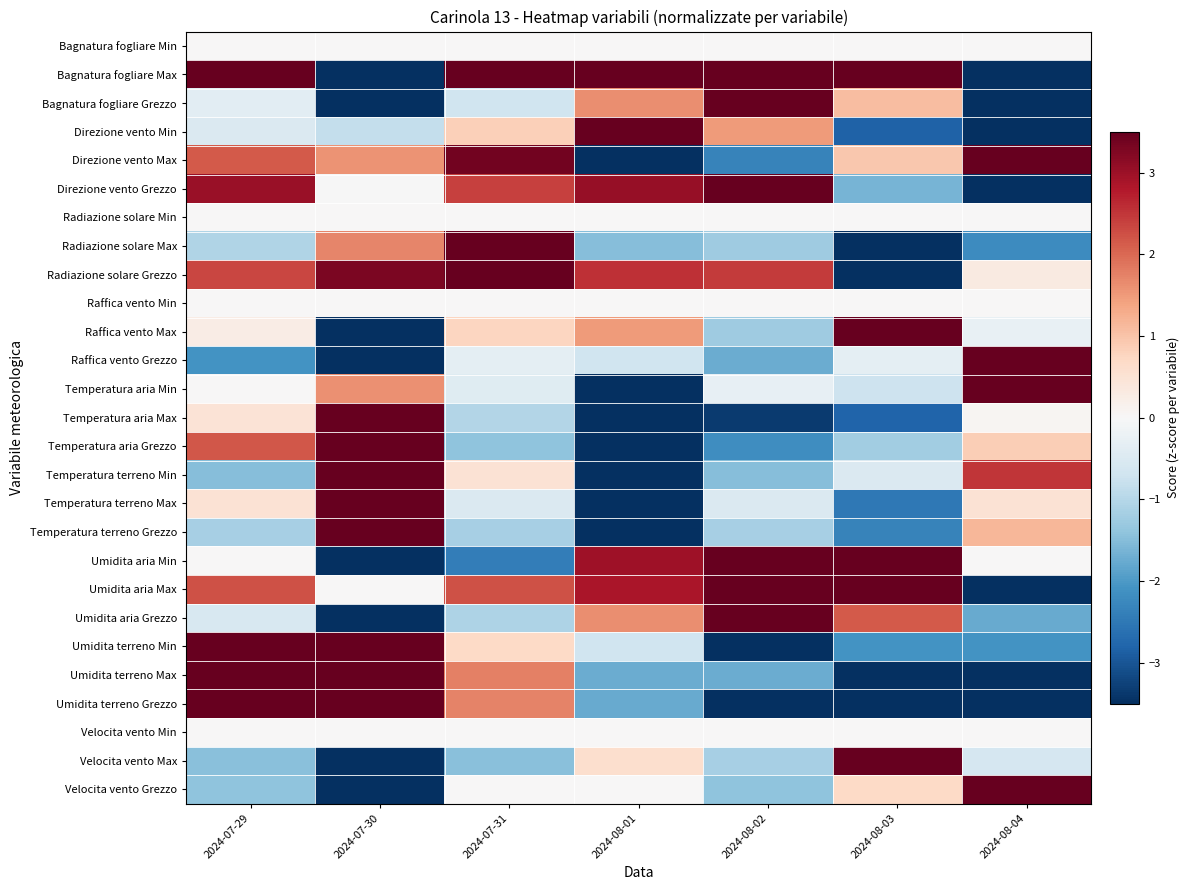

What is the difference between the highest and lowest values at 2024-08-04?

7.0